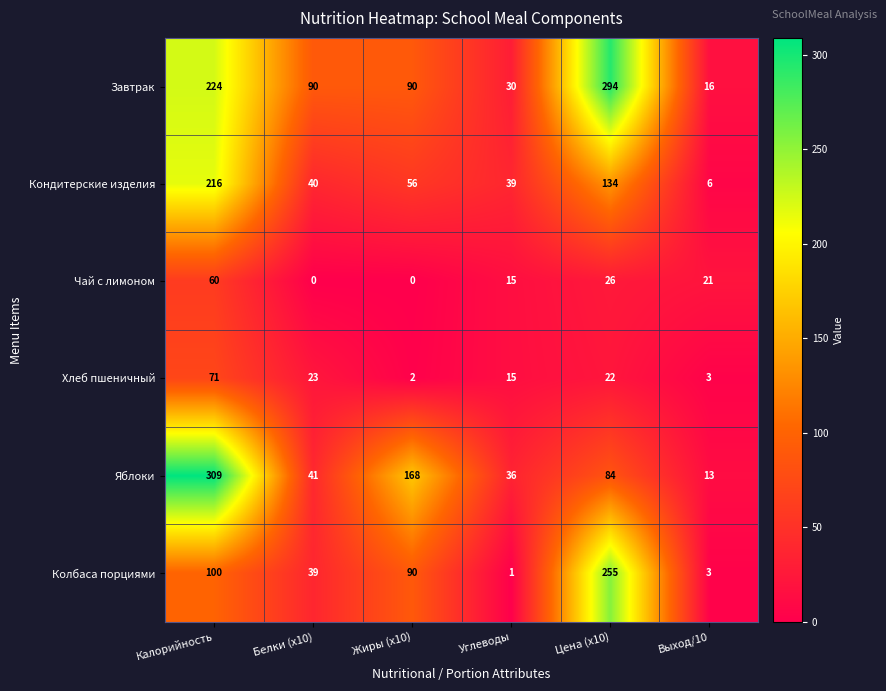

What is the difference between the maximum and minimum values in the Кондитерские изделия series?

210